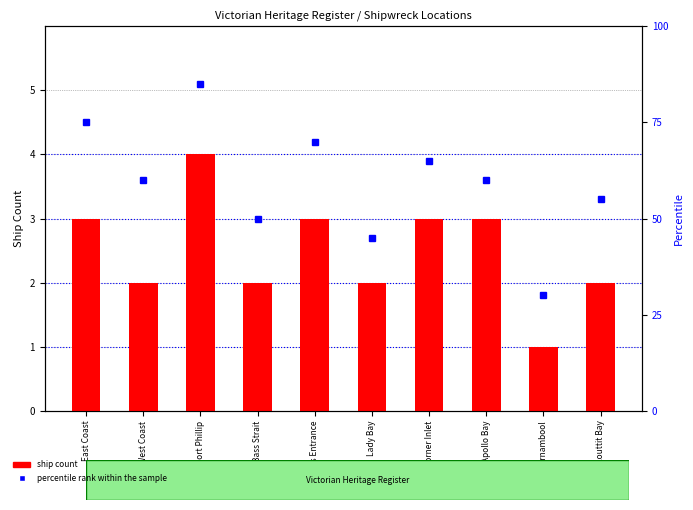

The percentile rank within the sample series shows 60 at Apollo Bay. True or false?

True